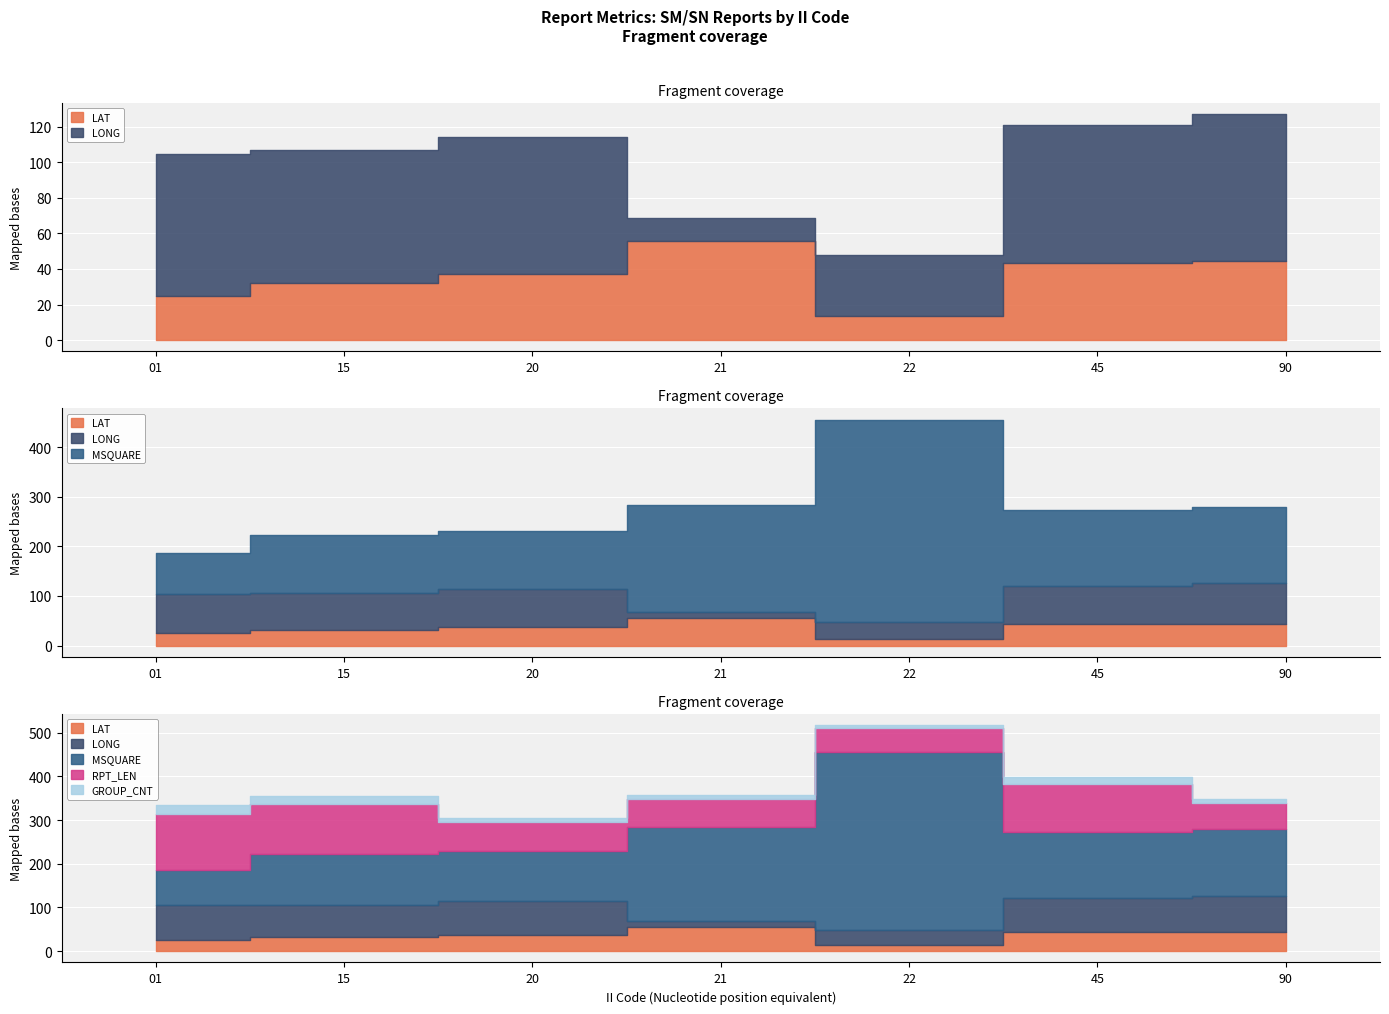

At which label does GROUP_CNT reach its minimum?

22